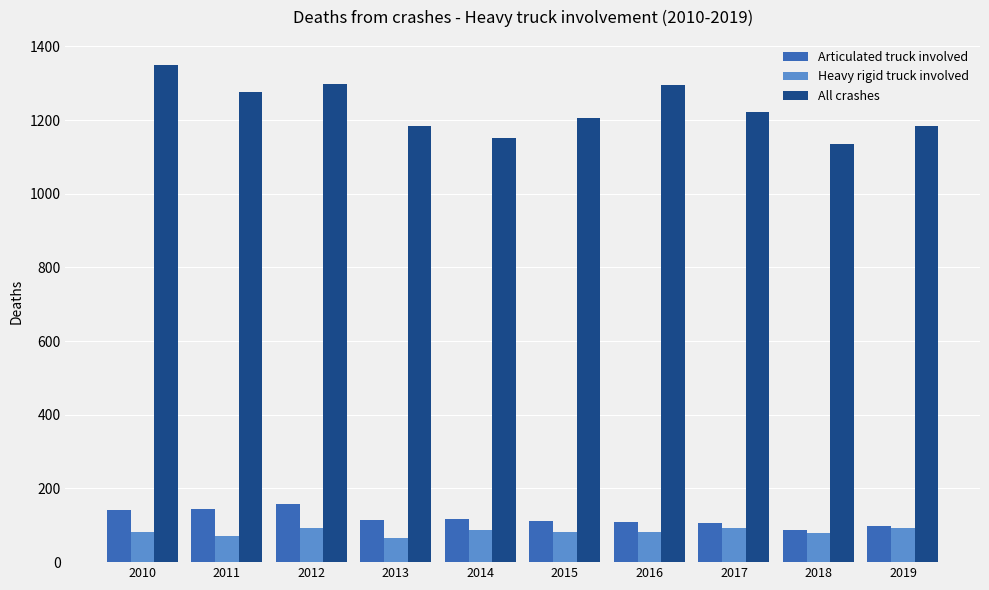

What are all the series names shown in the legend?

Articulated truck involved, Heavy rigid truck involved, All crashes